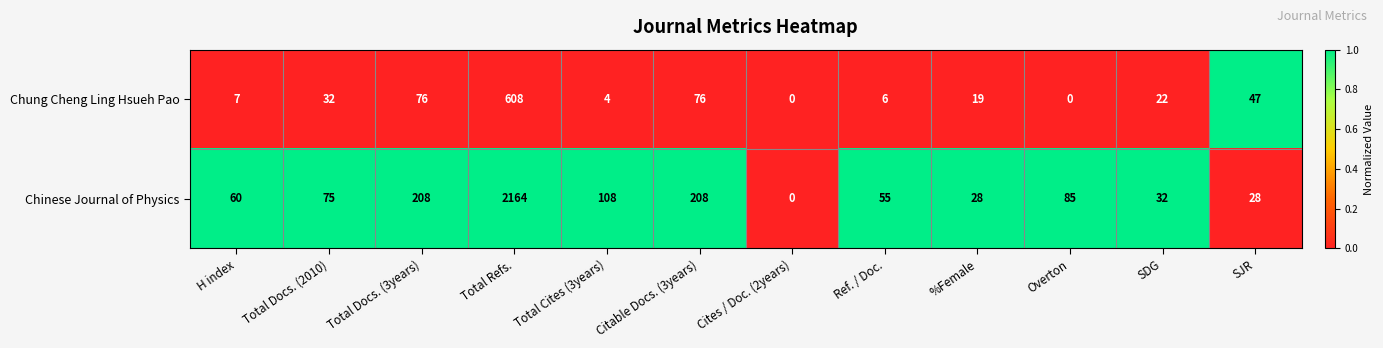

Rank the series by their maximum value, from highest to lowest.

Chinese Journal of Physics, Chung Cheng Ling Hsueh Pao